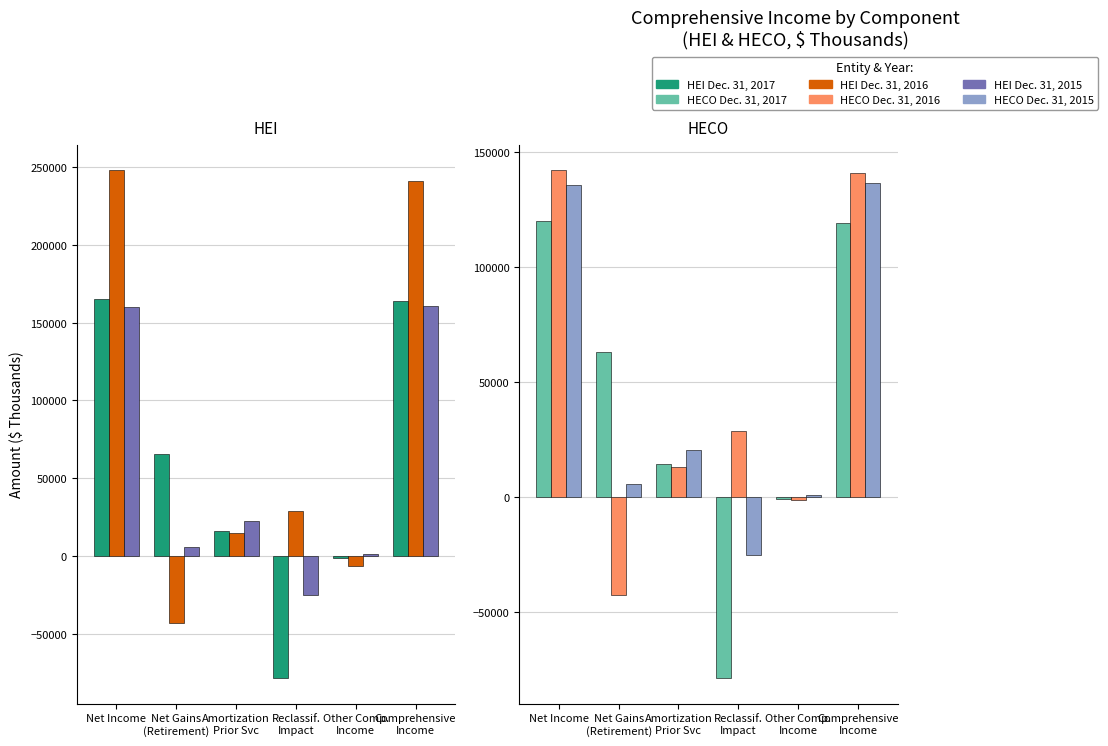

What value does the Dec. 31, 2016 (HEI) series have at Amortization
Prior Svc, to the nearest 50?

14500